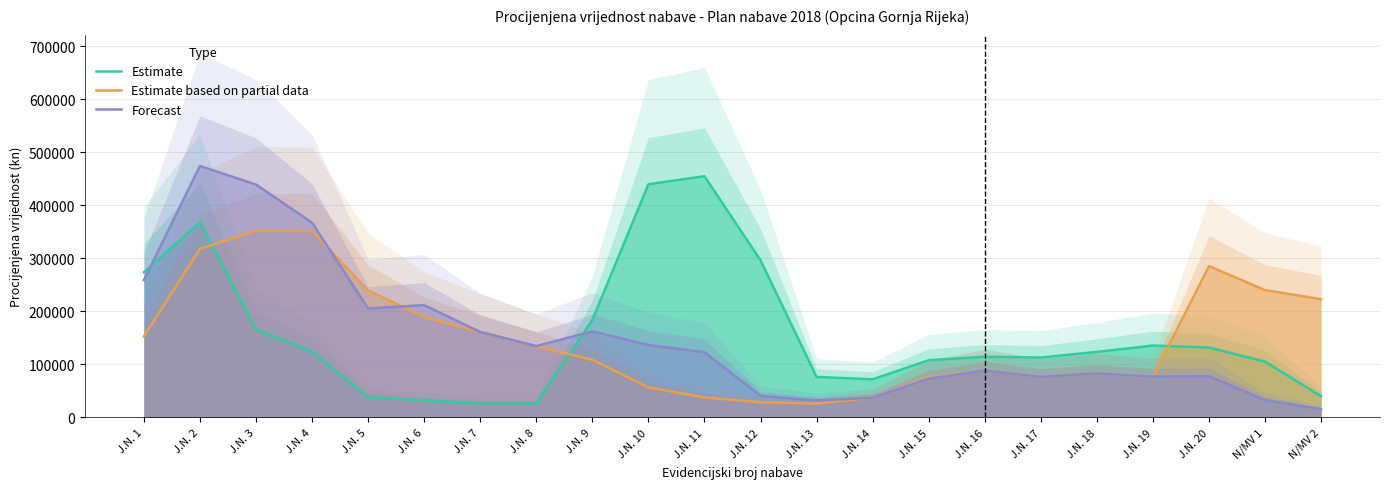

True or false: Forecast has a value of 76533.3 at J.N. 17.

True